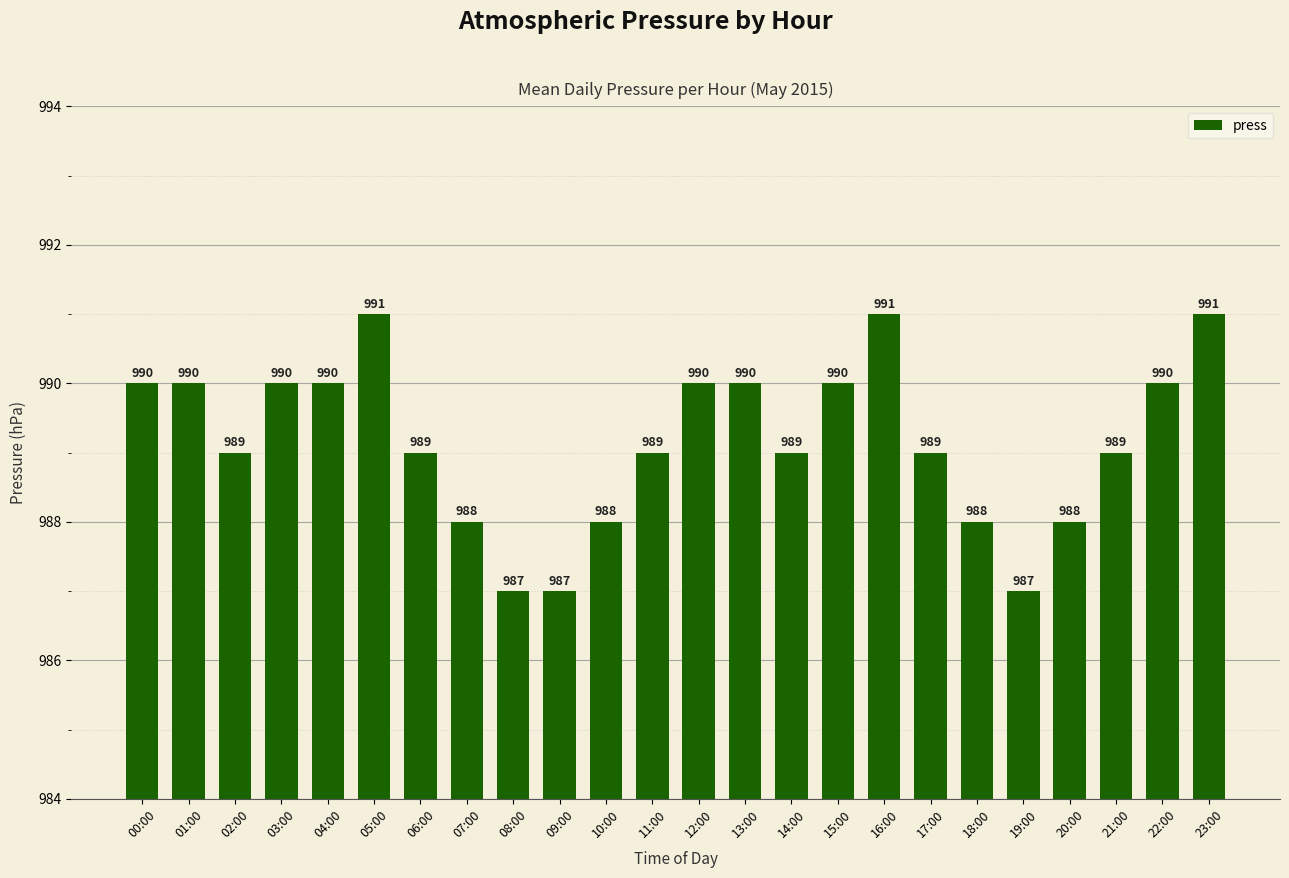

Reading left to right, transcribe all the data shown in this chart.

00:00=990	01:00=990	02:00=989	03:00=990	04:00=990	05:00=991	06:00=989	07:00=988	08:00=987	09:00=987	10:00=988	11:00=989	12:00=990	13:00=990	14:00=989	15:00=990	16:00=991	17:00=989	18:00=988	19:00=987	20:00=988	21:00=989	22:00=990	23:00=991